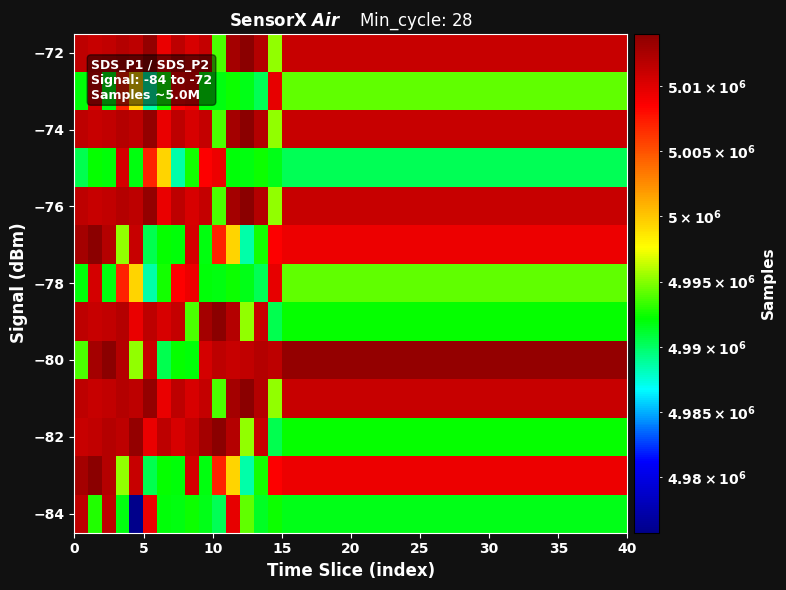

At how many categories does at least one series exceed 4985317?

40